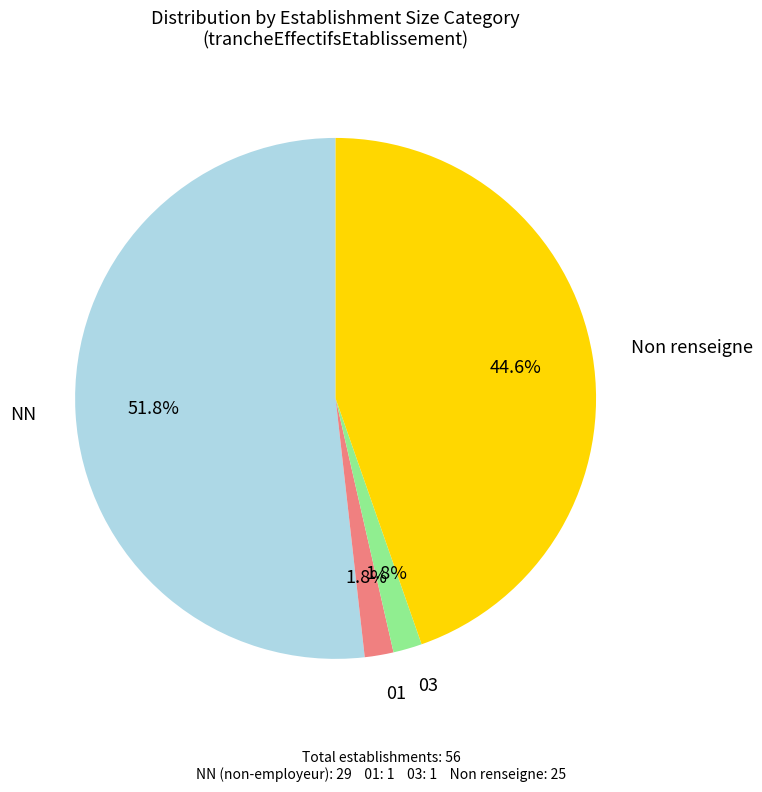

Does any single category account for the majority?

Yes